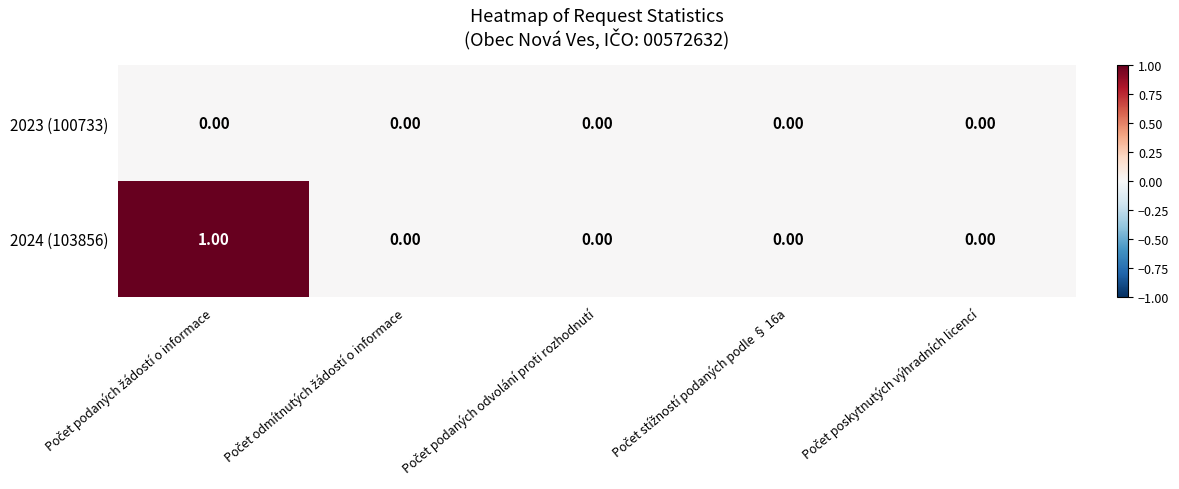

List the series in order of their peak value, lowest first.

2023 (100733), 2024 (103856)